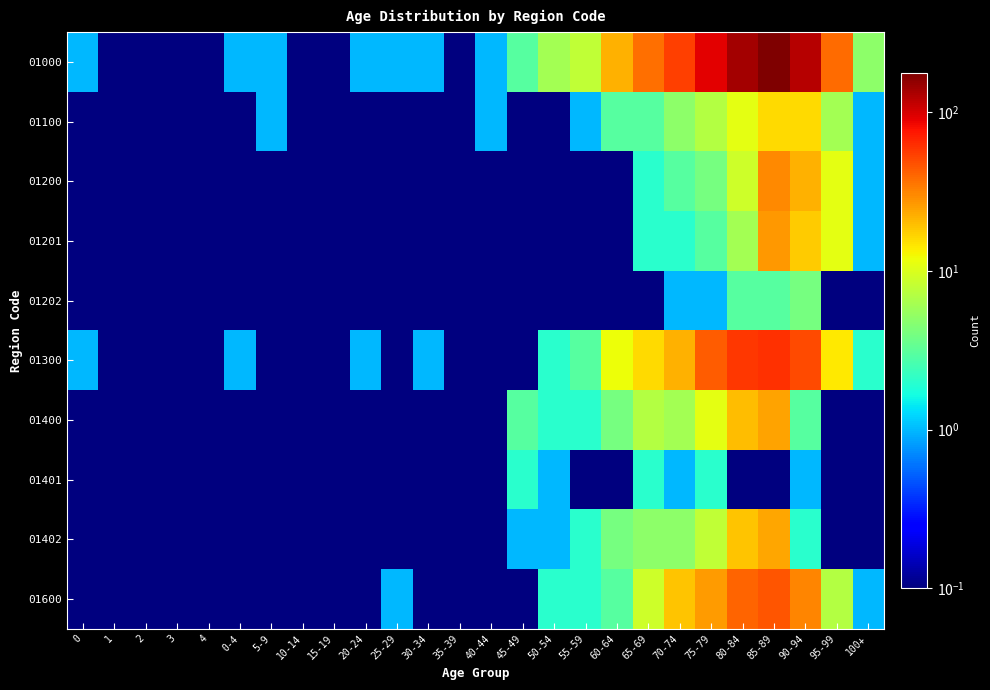

Which series has the largest total across all categories?

01000